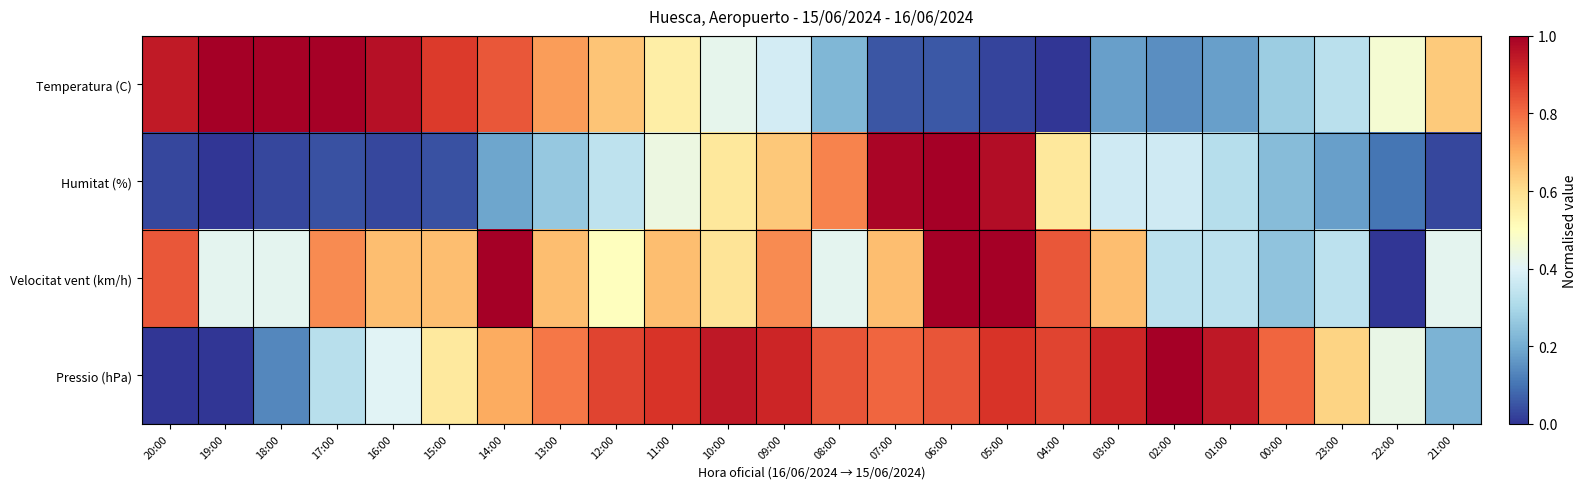

Rank the series at 19:00 from highest to lowest value.

Temperatura (C), Velocitat vent (km/h), Humitat (%), Pressio (hPa)